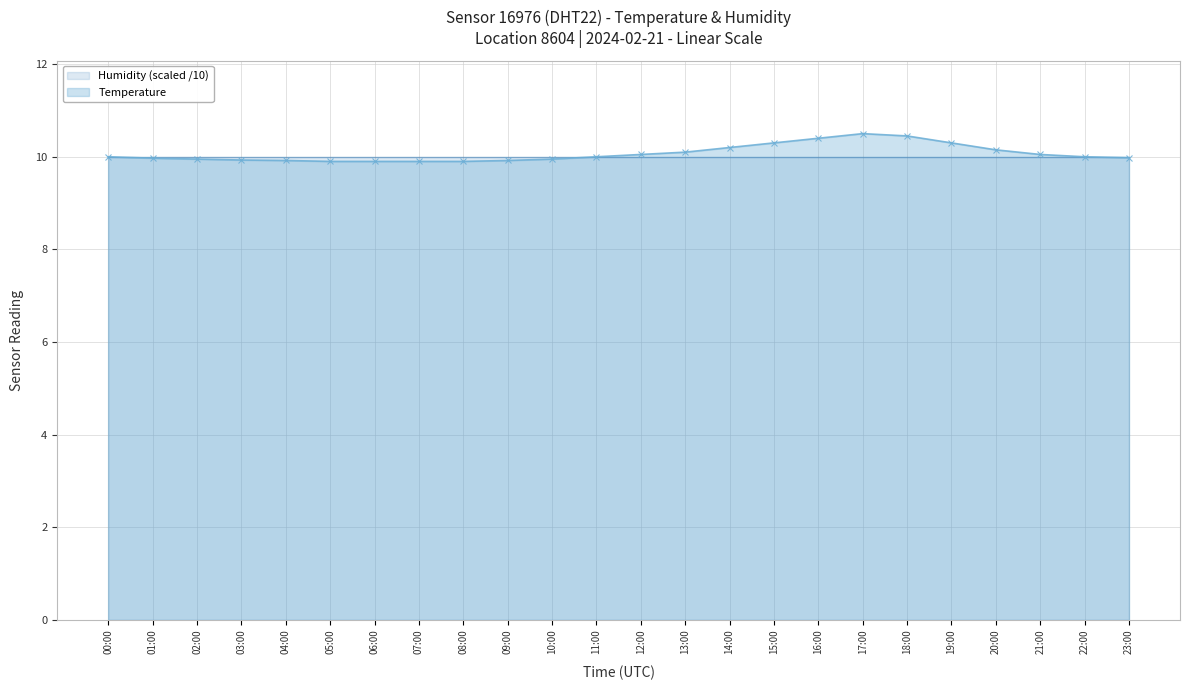

Where is the data nearest to the value 10?

00:00